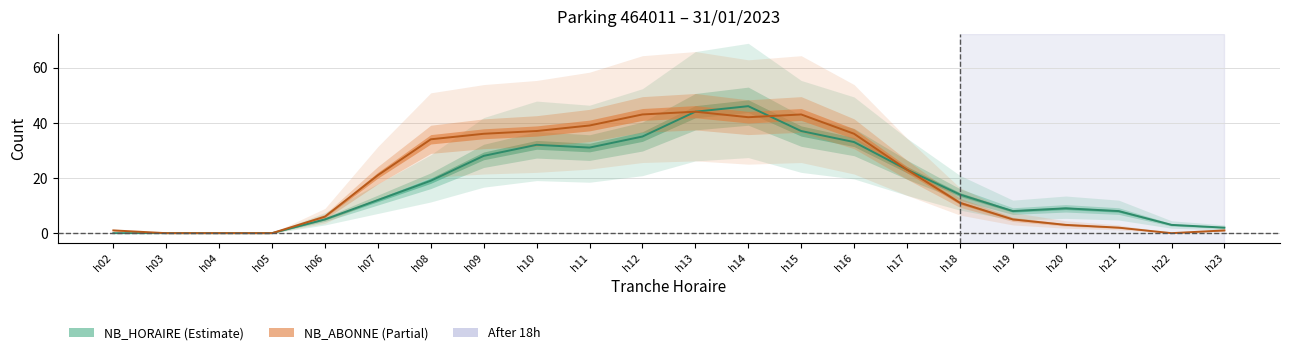

How many positive values does the NB_ABONNE series have?

18